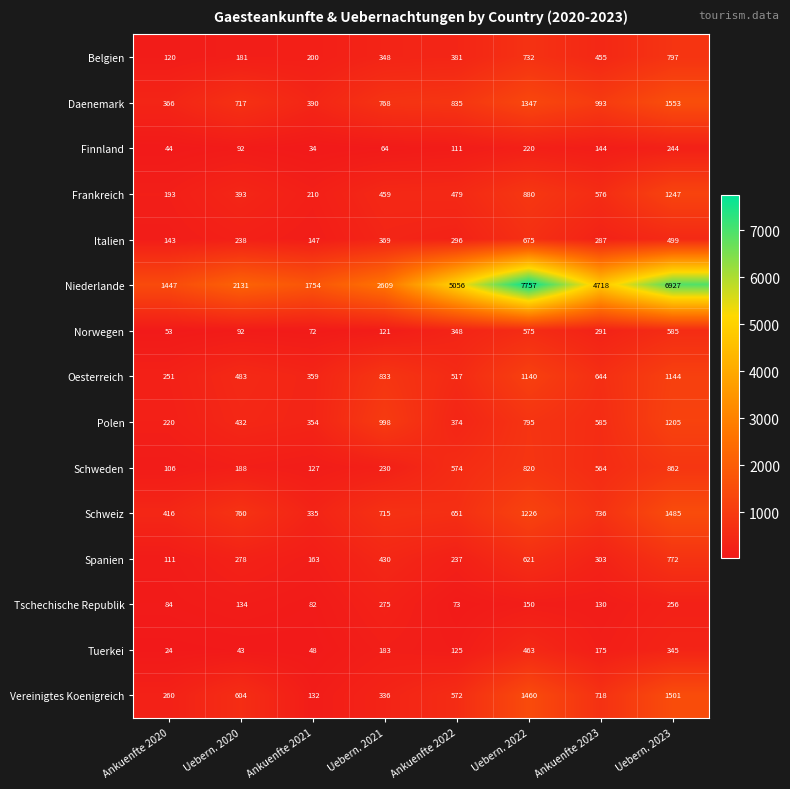

Is it true that Italien equals 399 at Ankuenfte 2022?

False